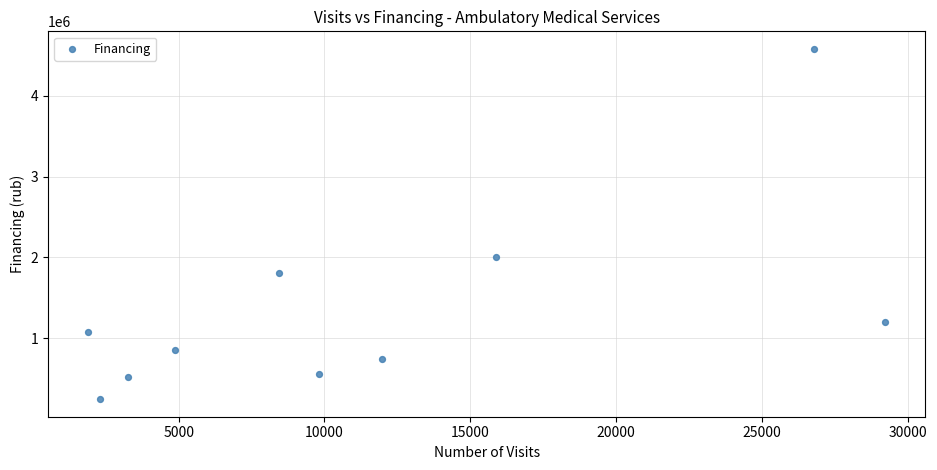

What is the average X value?

11446